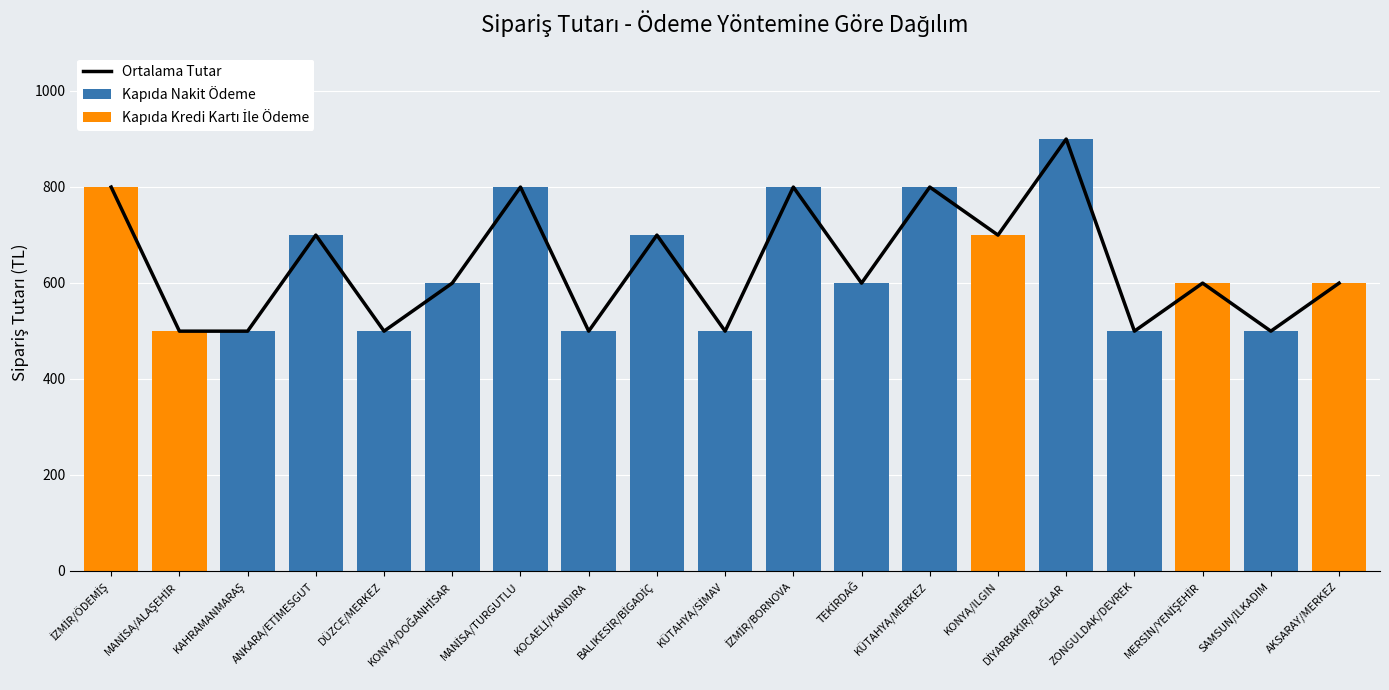

What is the highest value of the Kapıda Kredi Kartı İle Ödeme series?

799